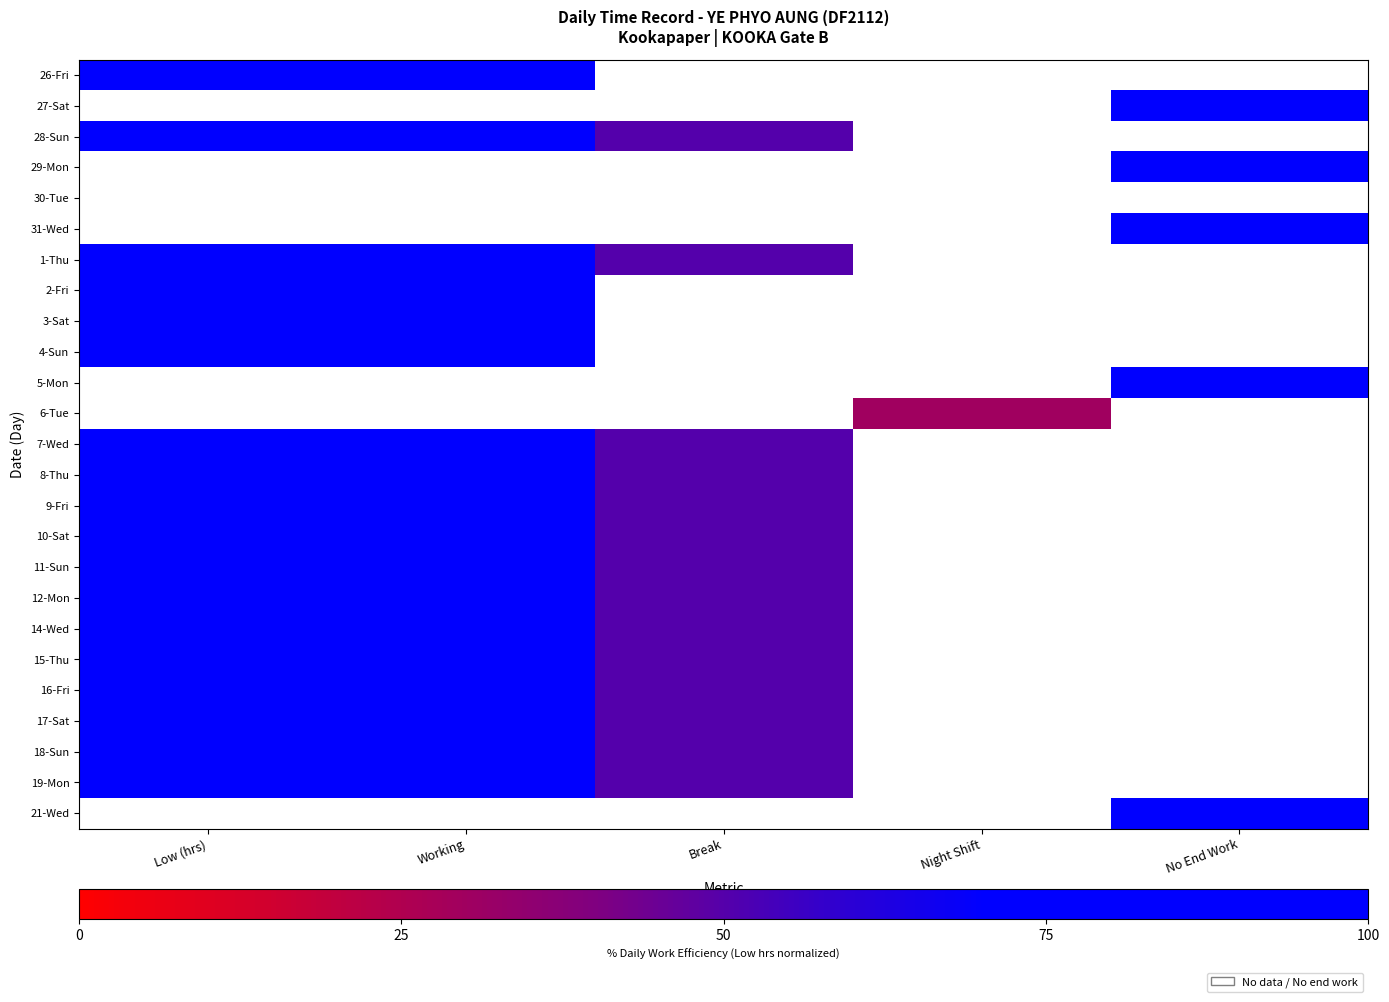

What is the maximum value shown in the chart?

100.0